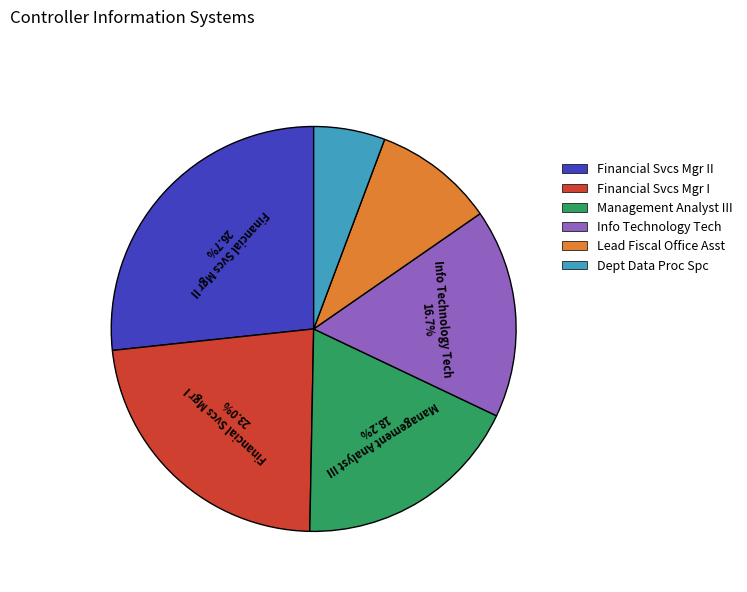

To the nearest percent, what is the average slice percentage?

17%